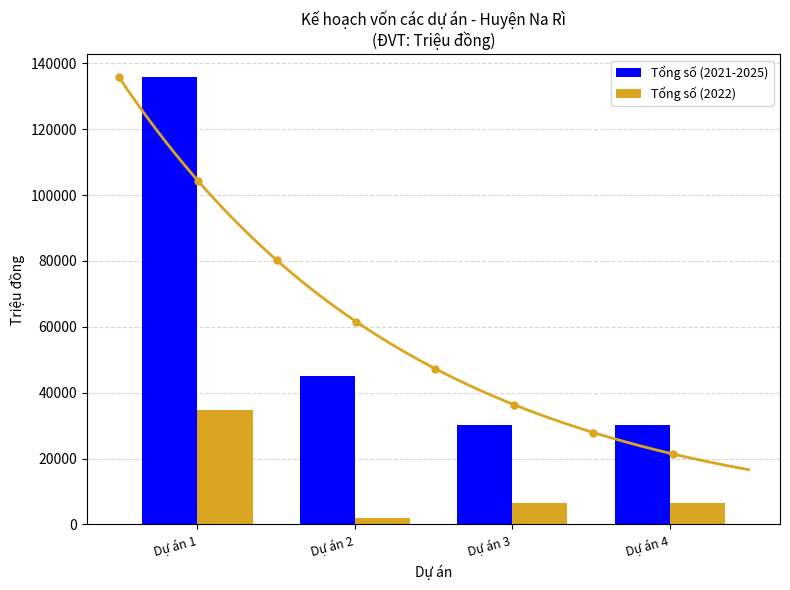

Which series has the widest spread of values?

Tổng số (2021-2025)